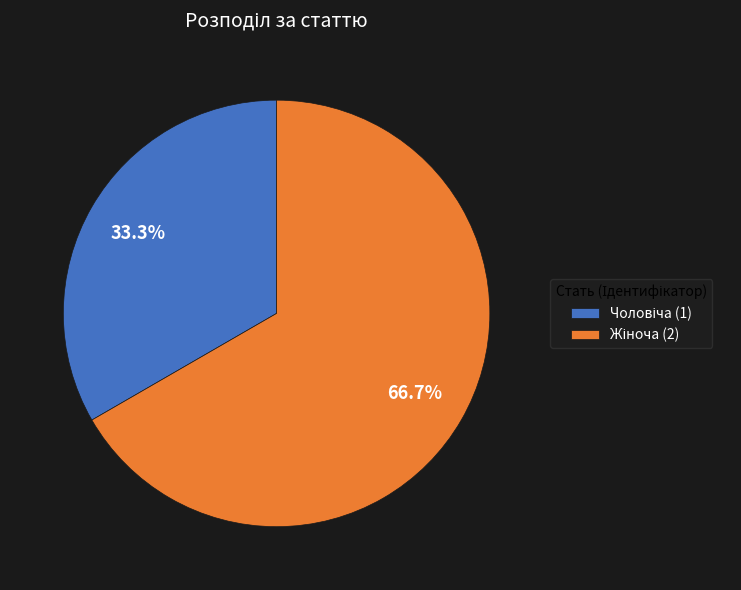

To the nearest percent, what is the average slice percentage?

50%